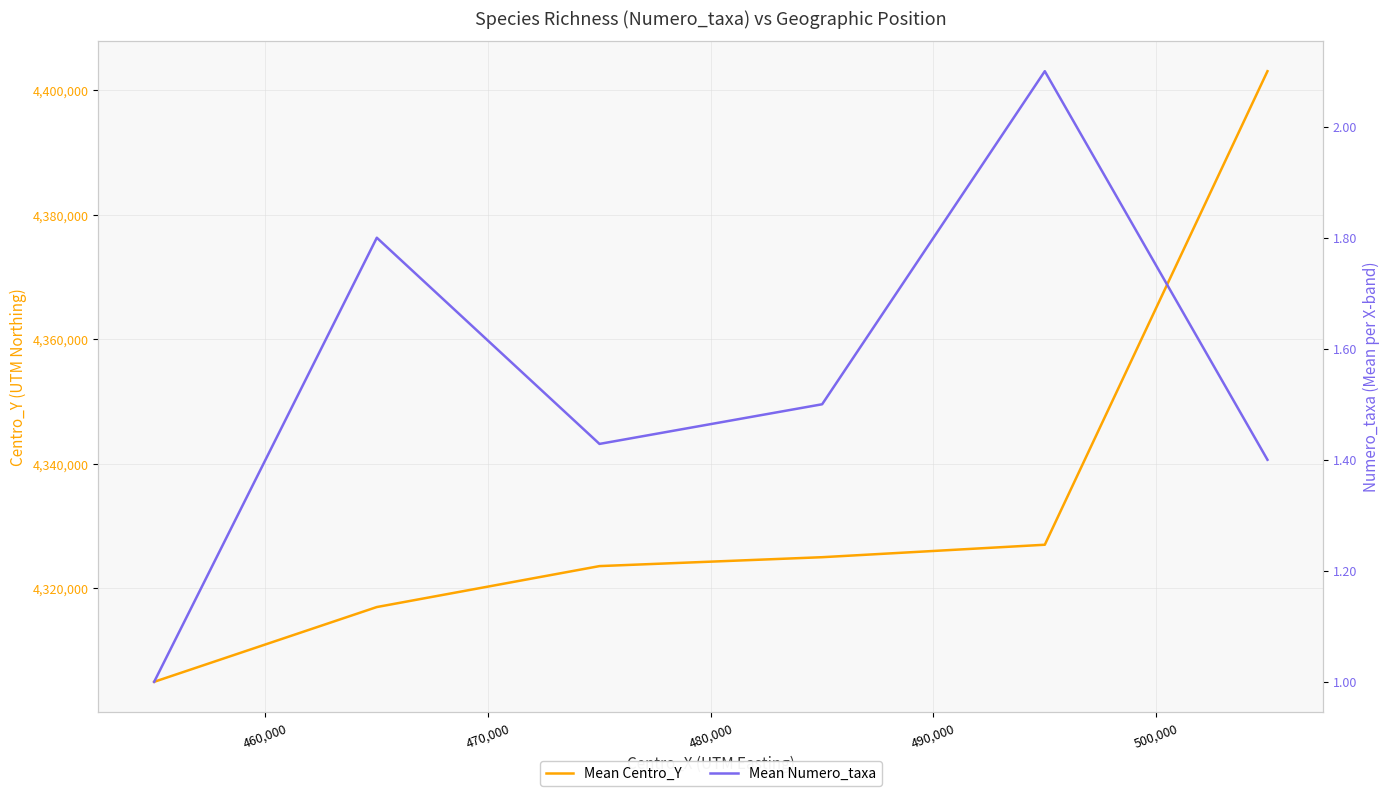

True or false: Mean Centro_Y and Mean Numero_taxa cross at least once.

False